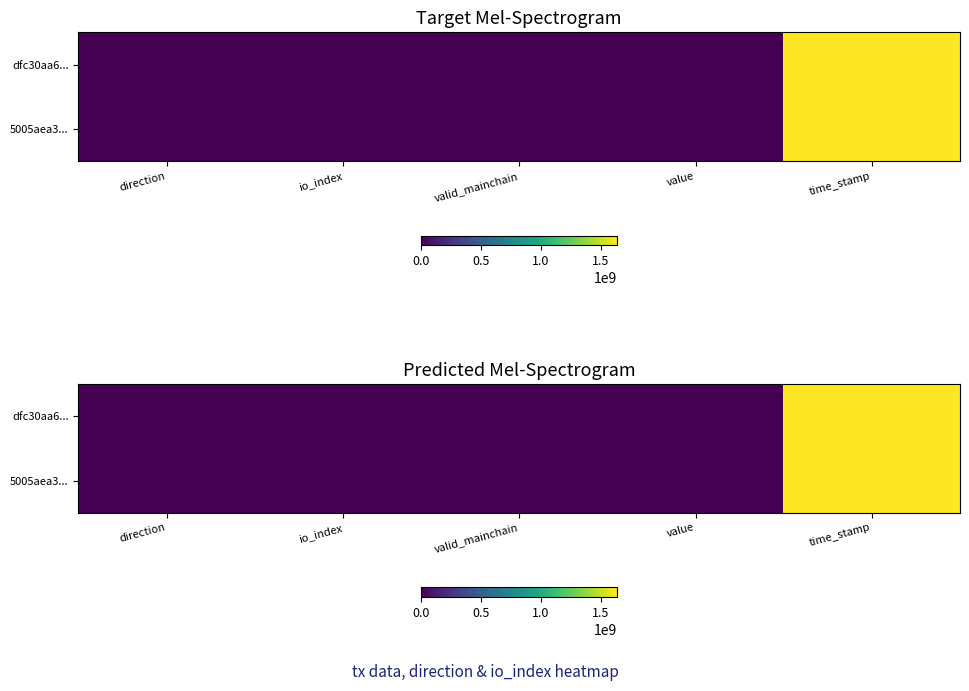

True or false: 5005aea3... has a value of 0.2 at value.

False